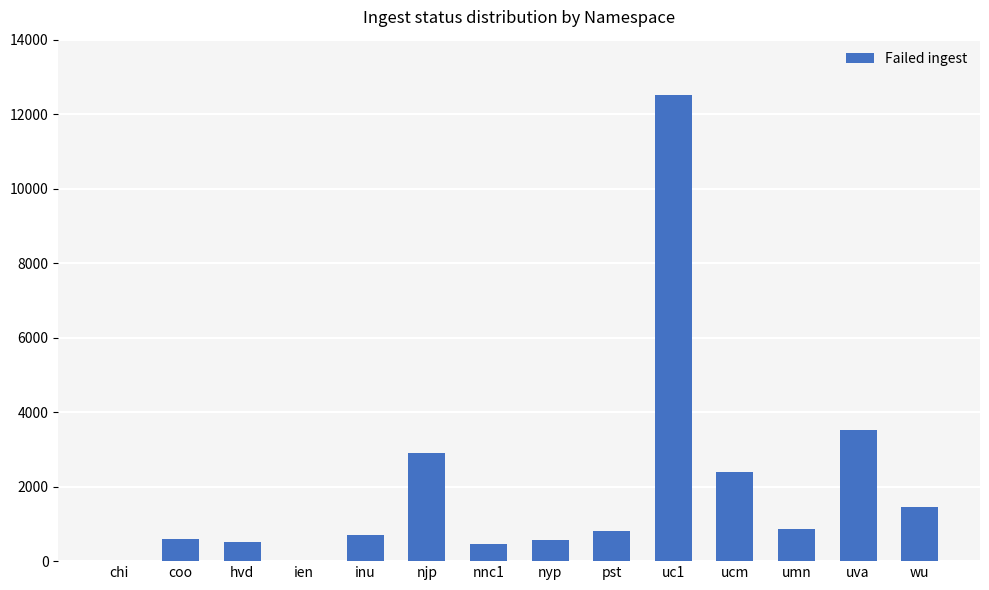

Which label corresponds to the largest value in the chart?

uc1